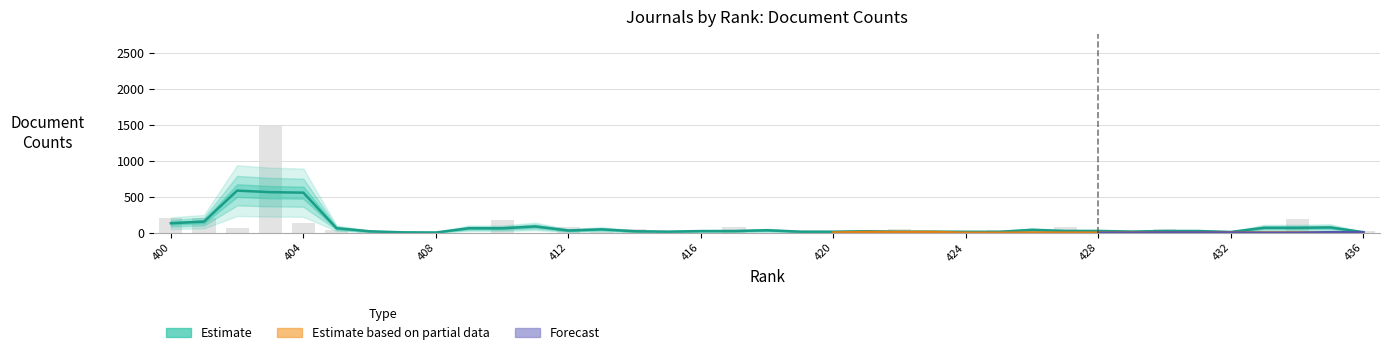

Is it true that Total Refs. equals 1014 at 426?

False